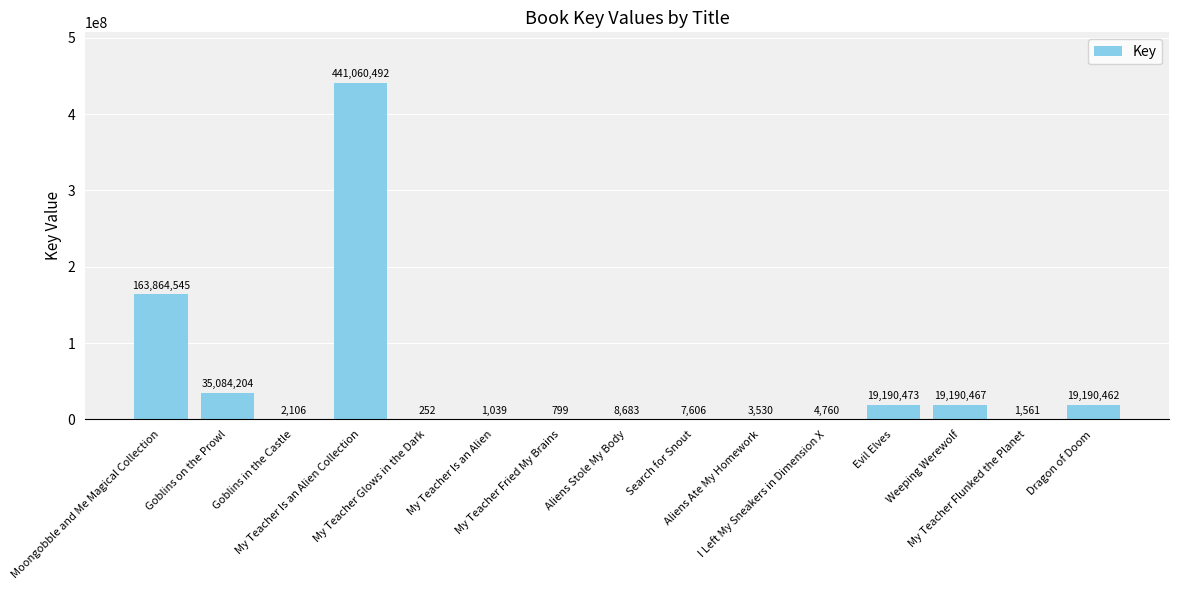

How many categories are shown in the chart?

15